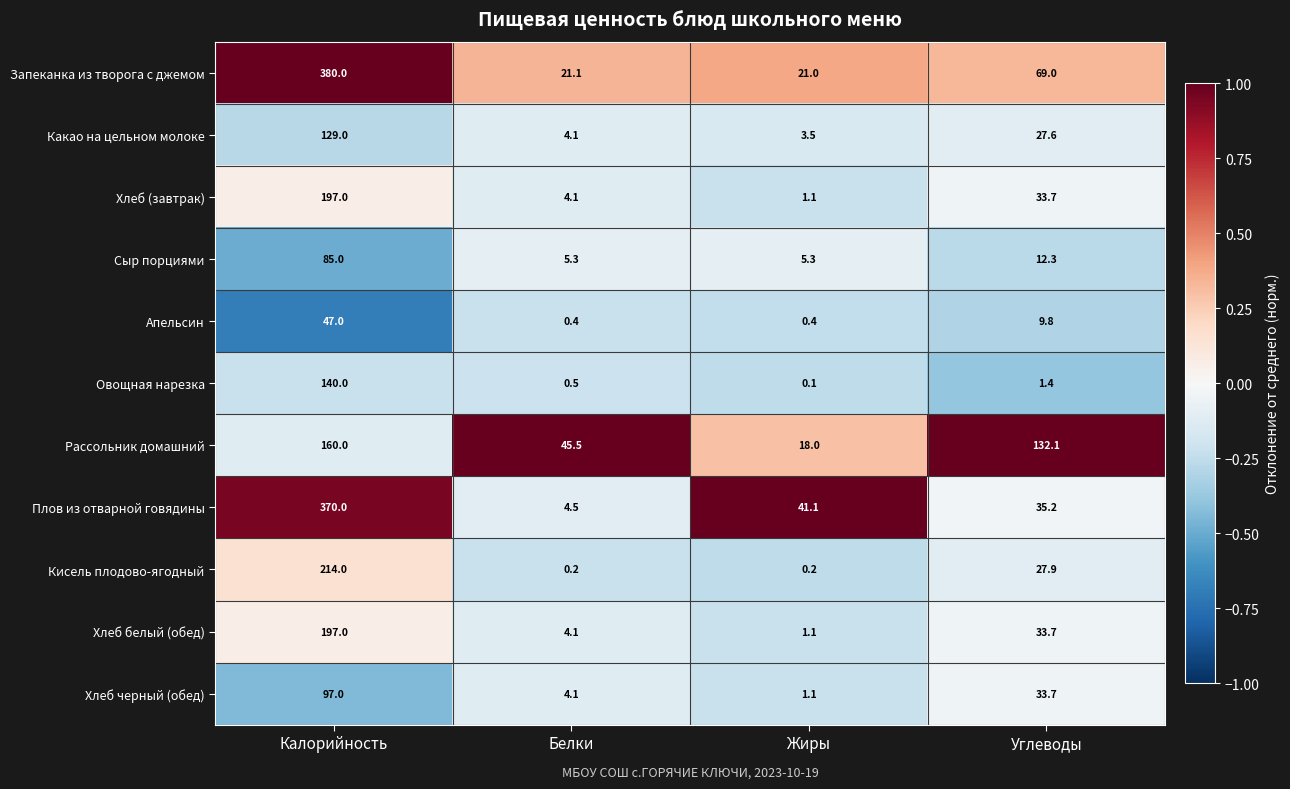

Which series changed the most between Жиры and Углеводы?

Рассольник домашний